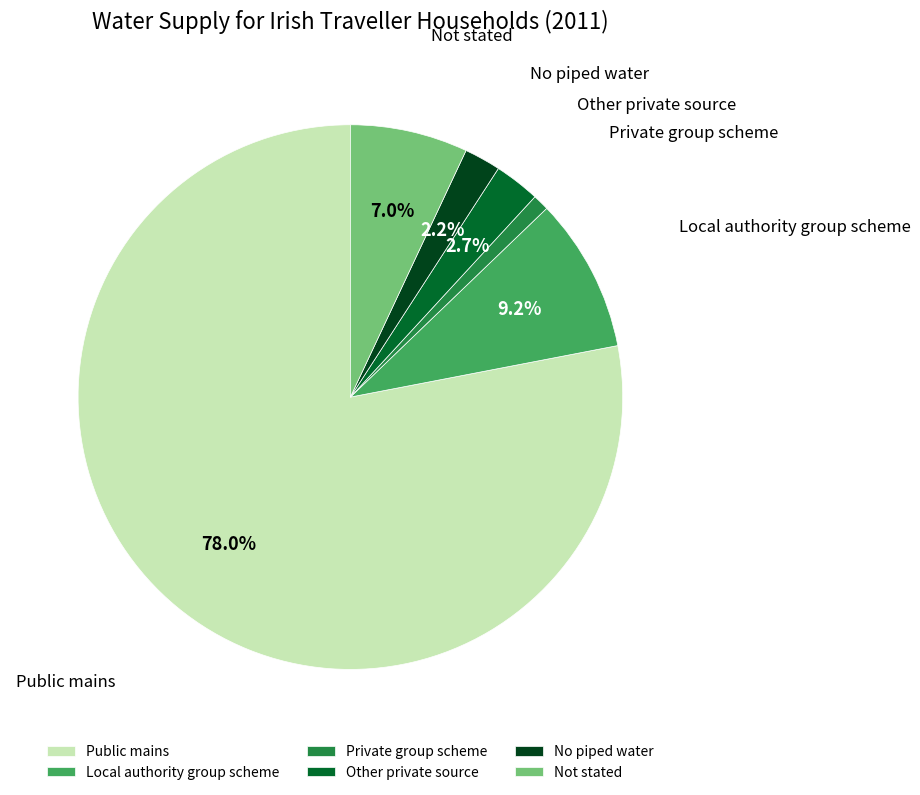

True or false: Local authority group scheme accounts for 1% of the total.

False